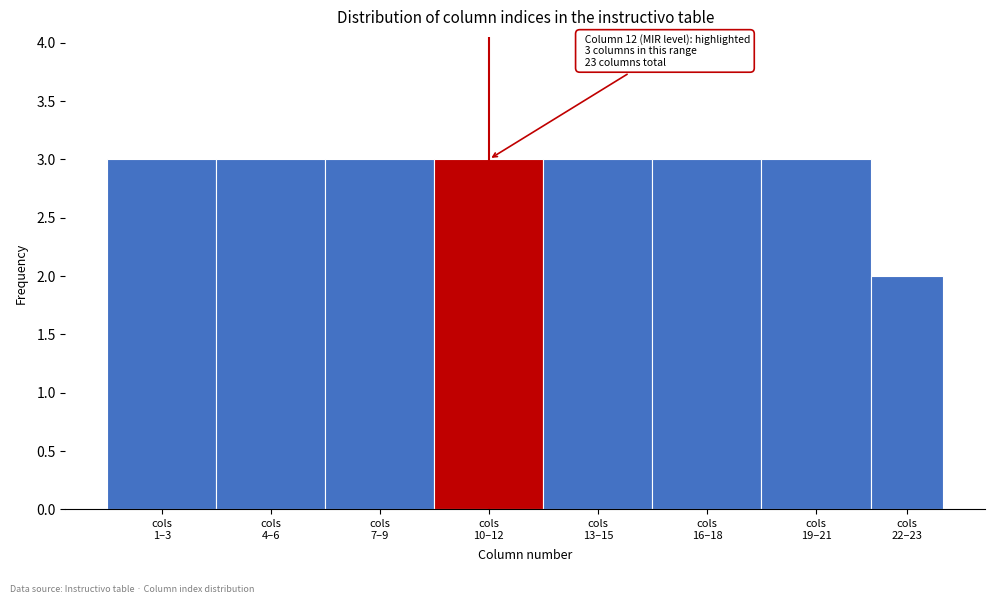

Reading left to right, transcribe all the data shown in this chart.

3	3	3	3	3	3	3	2